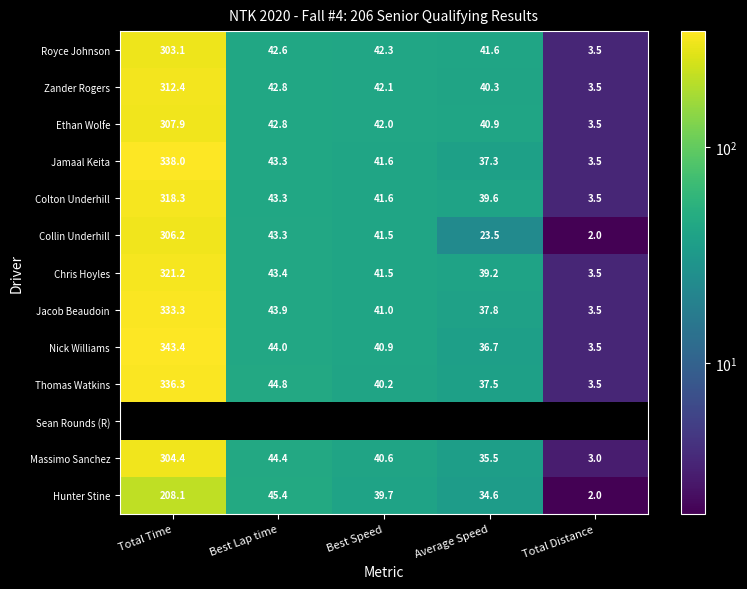

True or false: Hunter Stine has a value of 10.9 at Best Lap time.

False